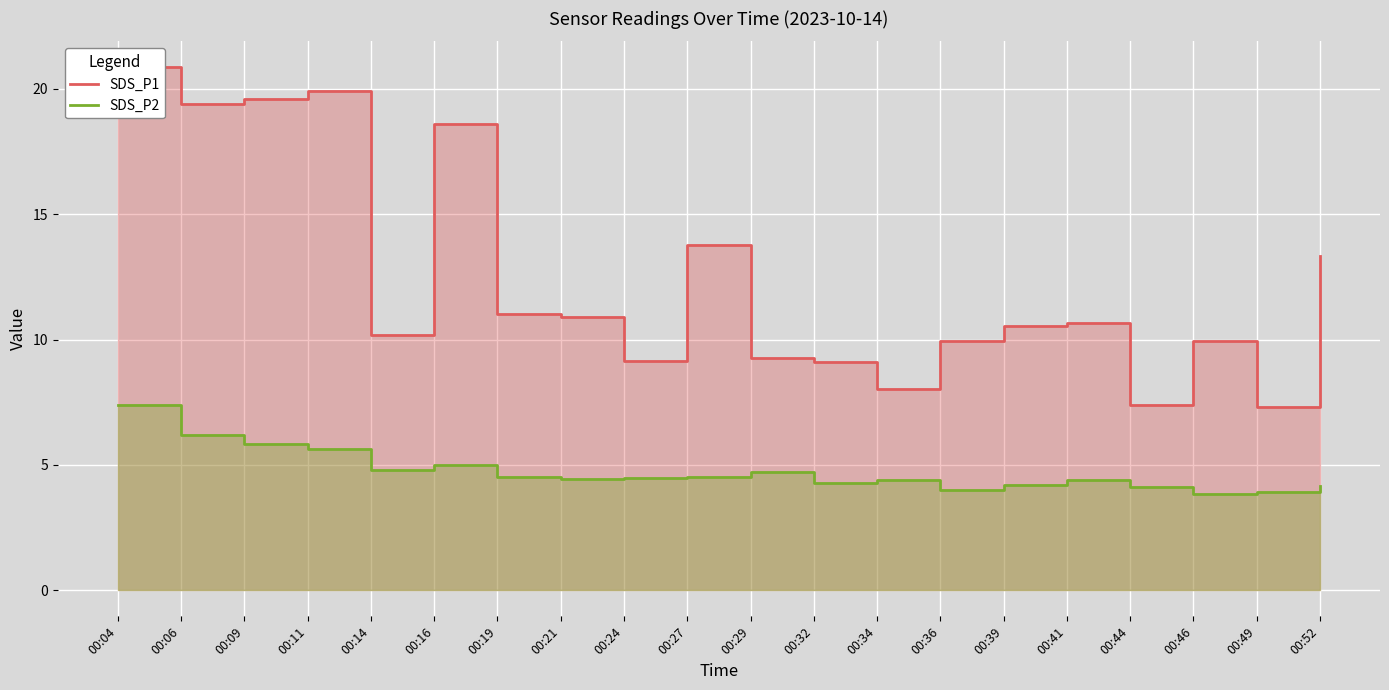

True or false: SDS_P2 and SDS_P1 intersect in this chart.

False